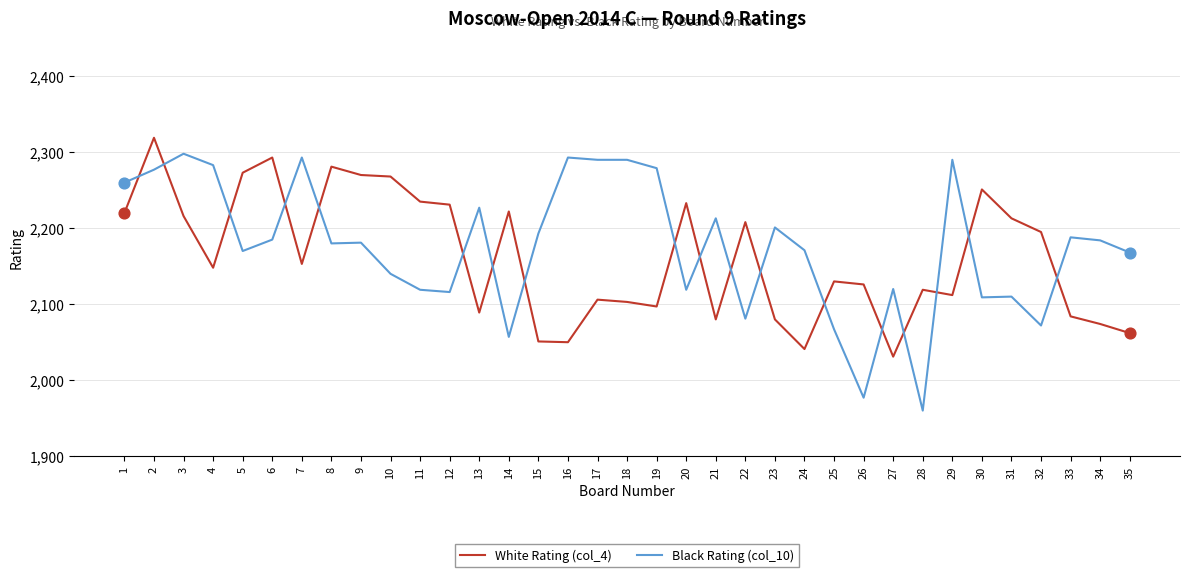

At which category is the sum across all series the highest?

2